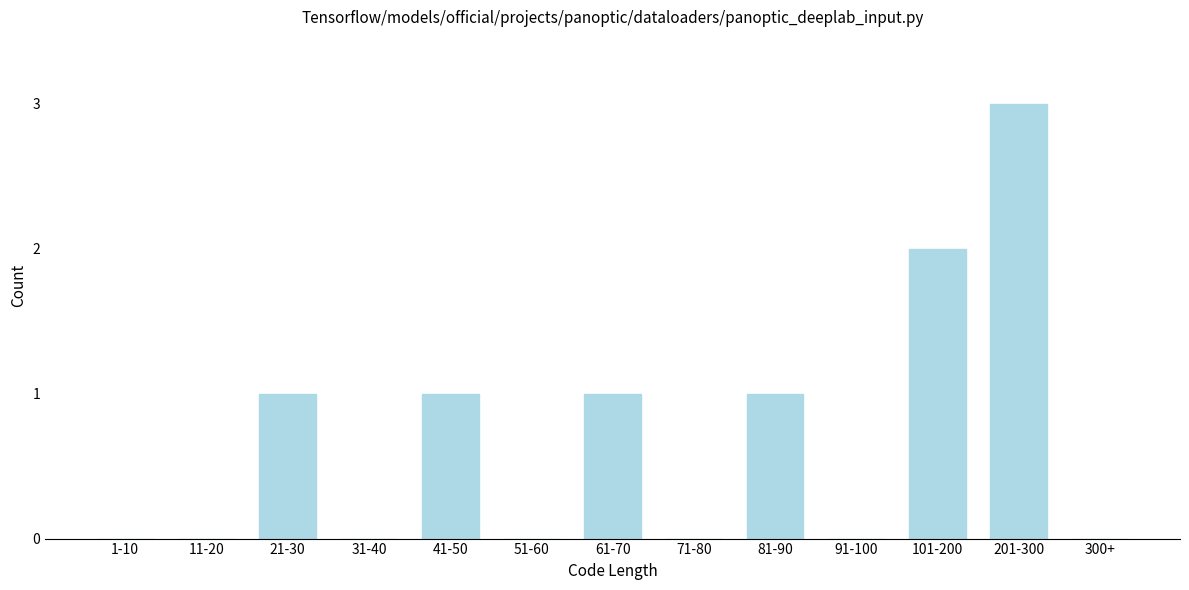

Reading left to right, extract all data points from this chart.

1-10=0	11-20=0	21-30=1	31-40=0	41-50=1	51-60=0	61-70=1	71-80=0	81-90=1	91-100=0	101-200=2	201-300=3	300+=0